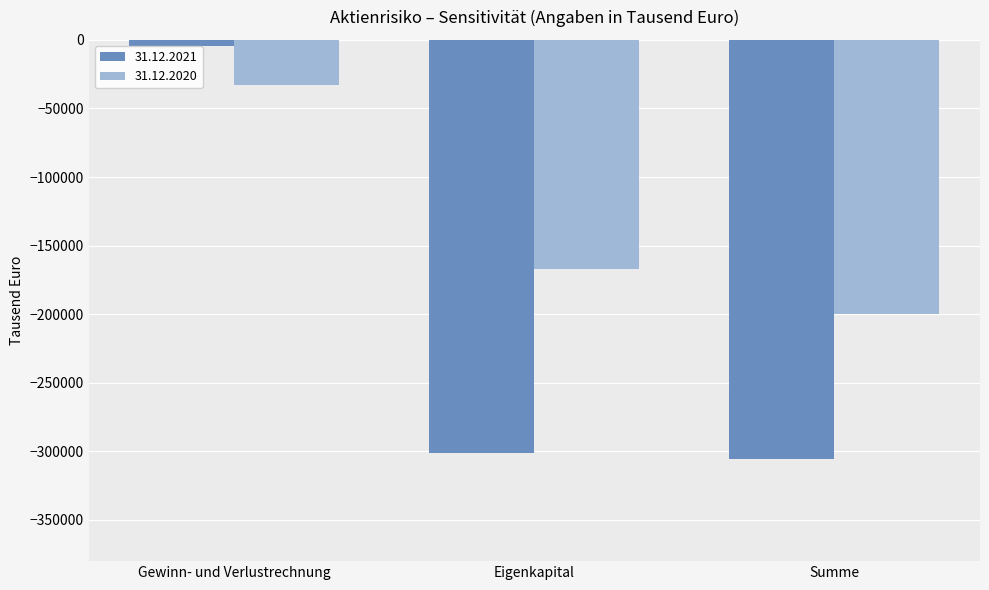

Reading left to right, list all the values displayed in this chart.

31.12.2021: -4098	-301161	-305259
31.12.2020: -33160	-166949	-200110